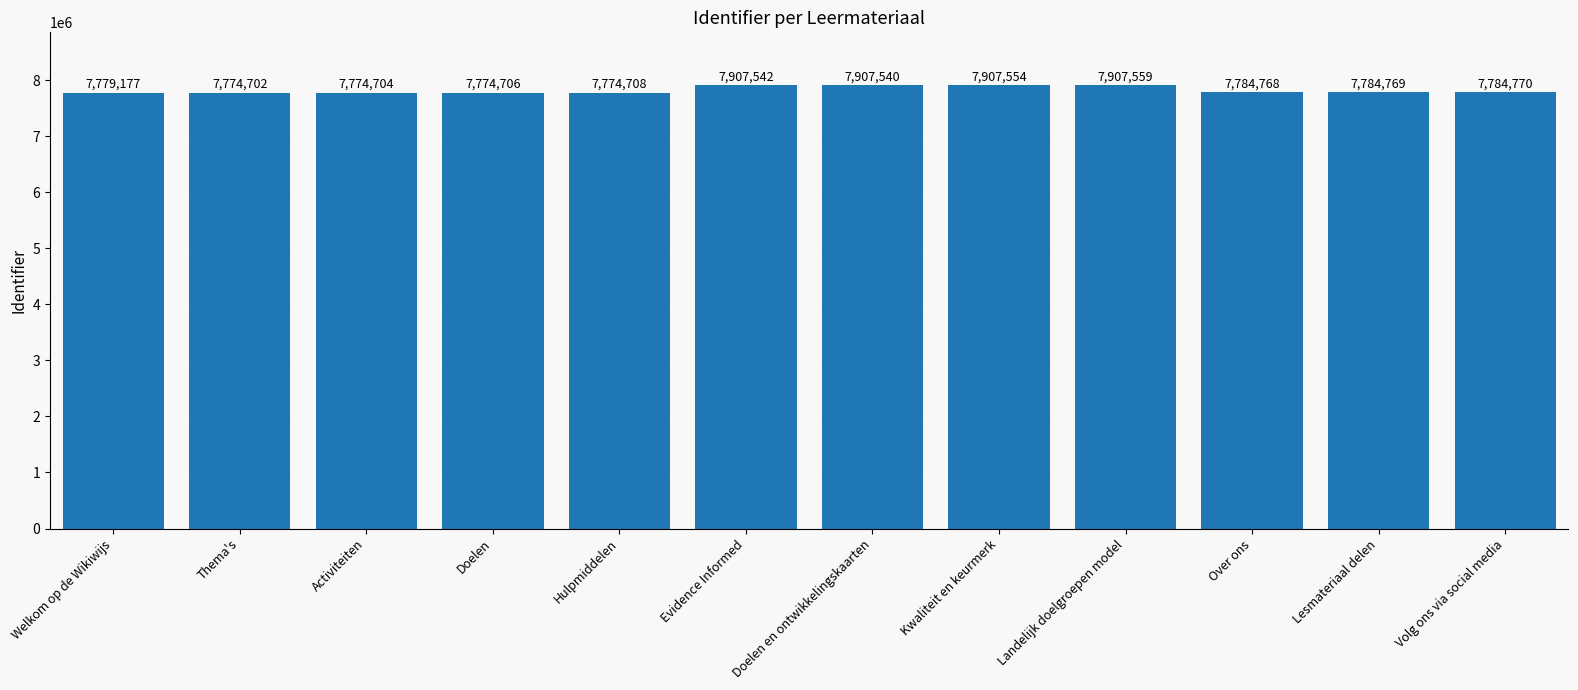

Does the chart contain stacked bars?

No